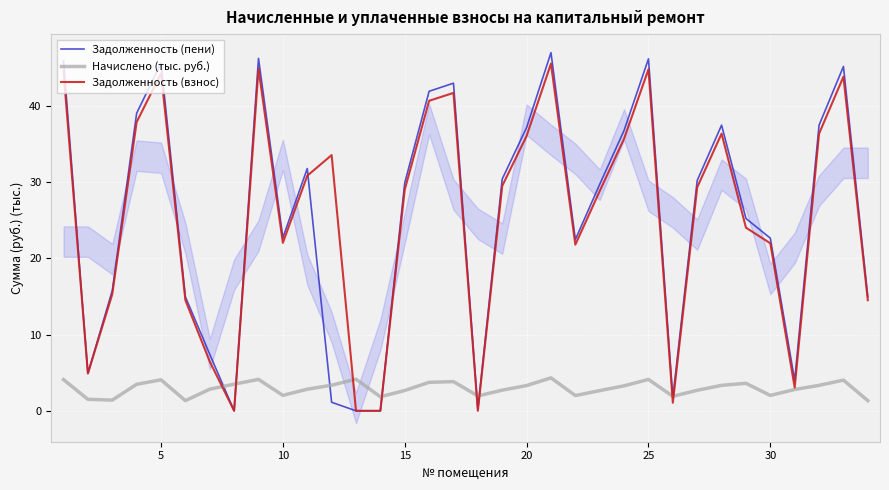

How many values in the Задолженность (взнос) series exceed 29?

18